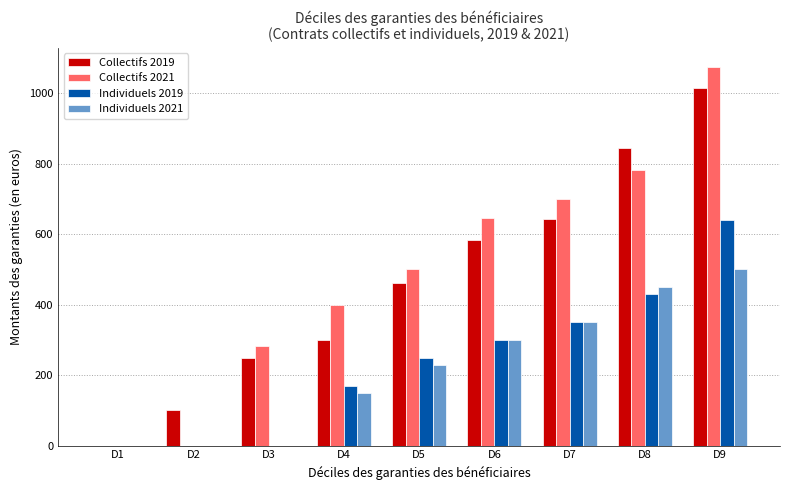

Between D2 and D6, which series saw the biggest shift?

Collectifs 2021